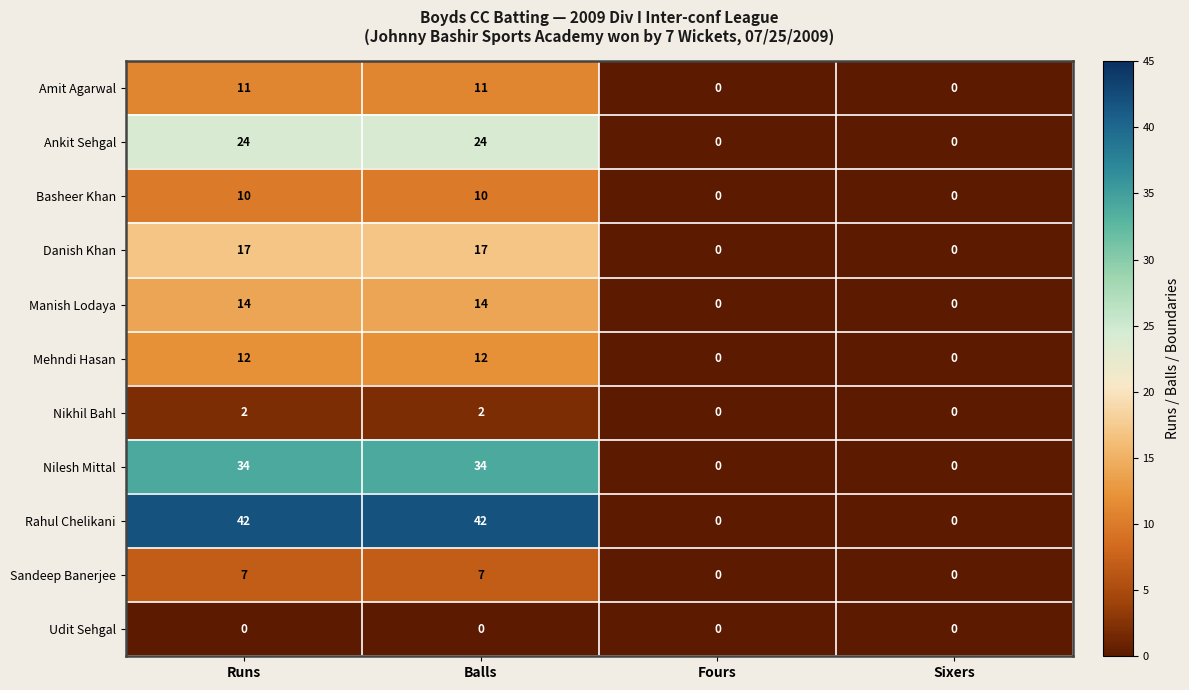

What is the difference between the second highest and minimum values in the Amit Agarwal series?

11